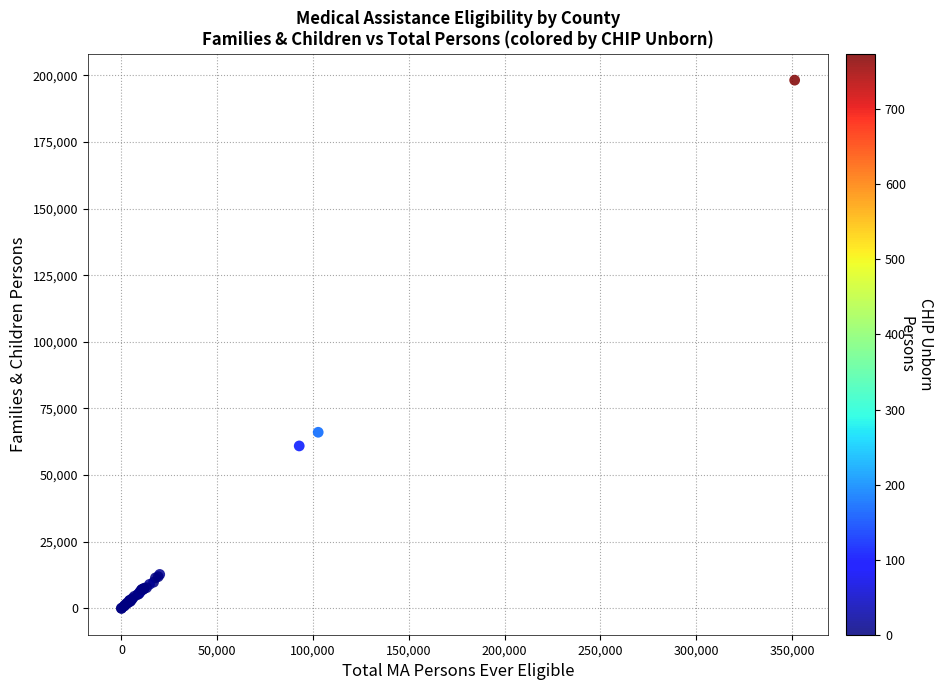

What Y value in the scatter plot is closest to 99107?

66070